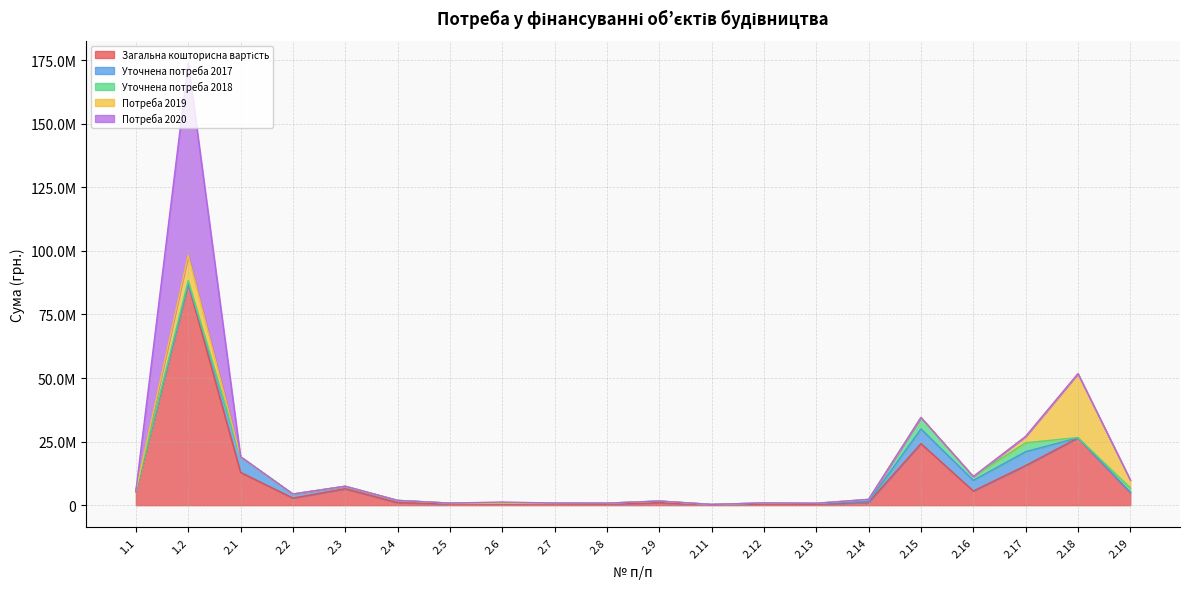

In Уточнена потреба 2018, how many points are higher than both neighbors (excluding endpoints)?

4